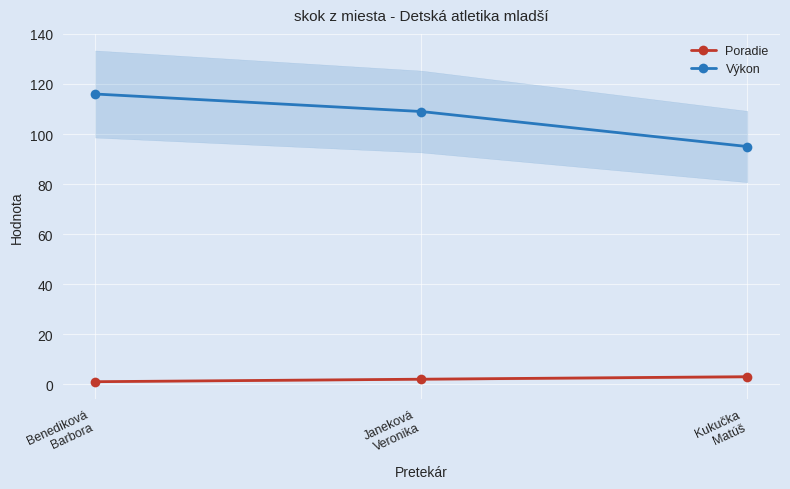

At which category does the chart reach its peak across all series?

Benediková
Barbora